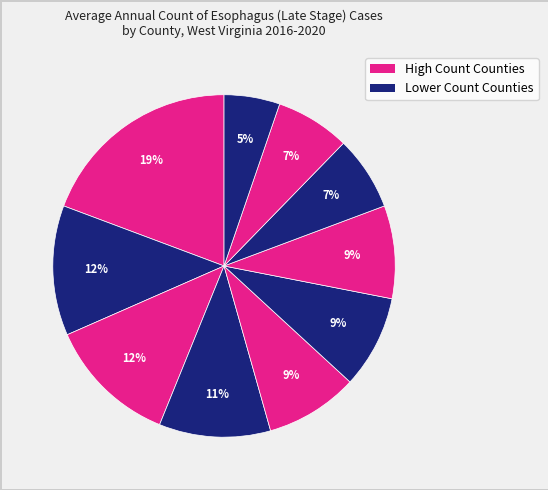

How many slices are in this pie chart?

10